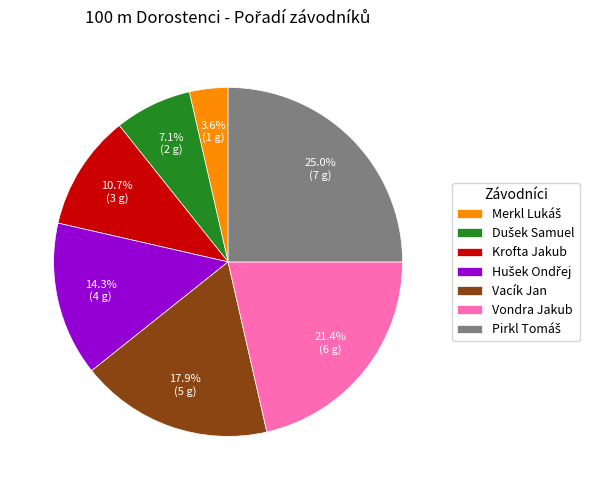

Combined, do Krofta Jakub and Vondra Jakub account for over 50%?

No